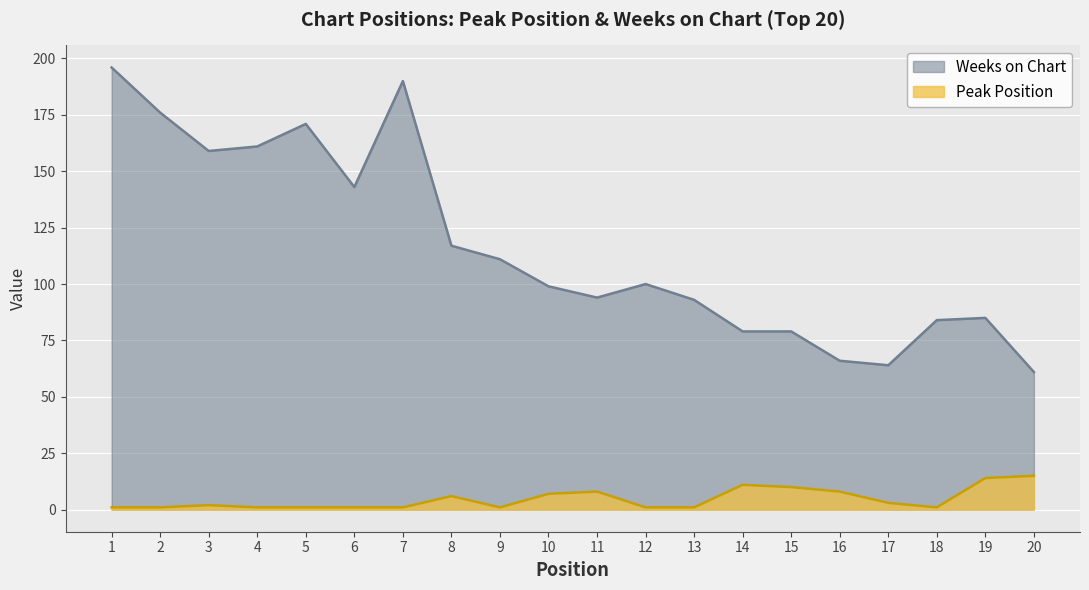

The Peak Position series shows 1 at 13. True or false?

True